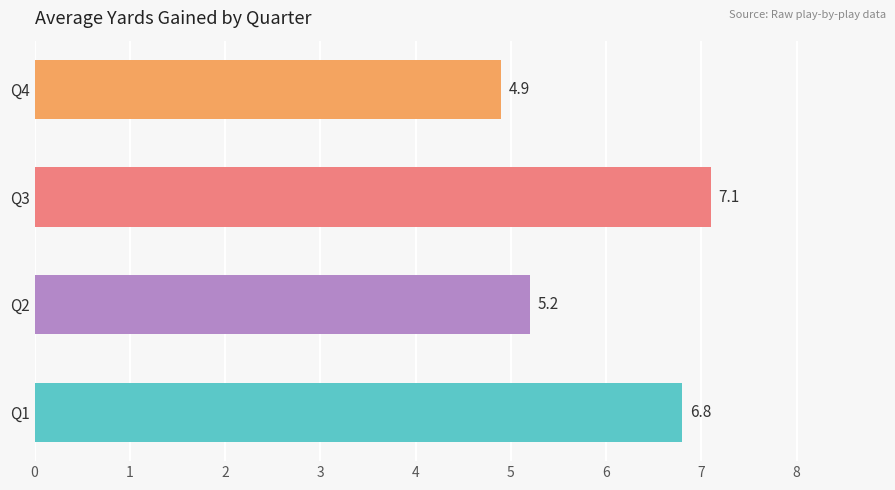

True or false: the data shows 3.1 at Q1.

False